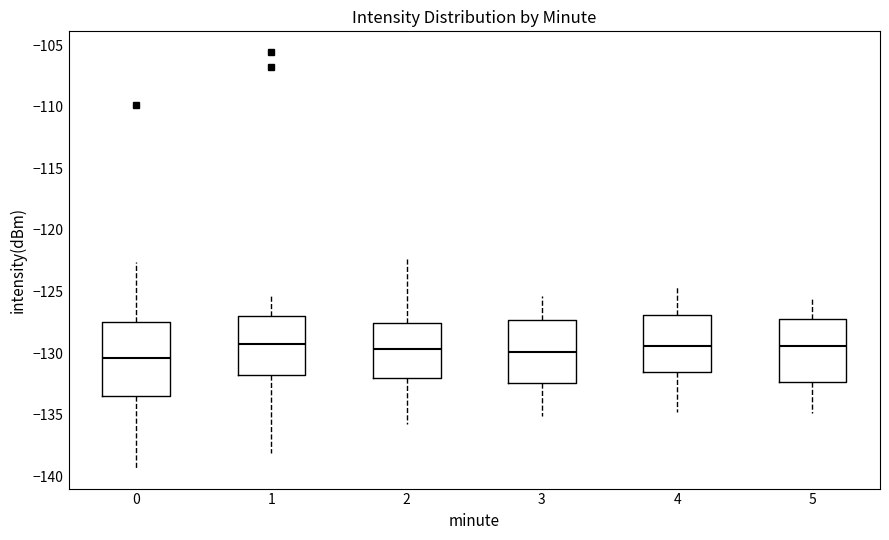

Where is the lower edge of the box at x = 5 on the y-axis? The values are not printed on the chart, so give them approximately, as read against the axis.

-132.5